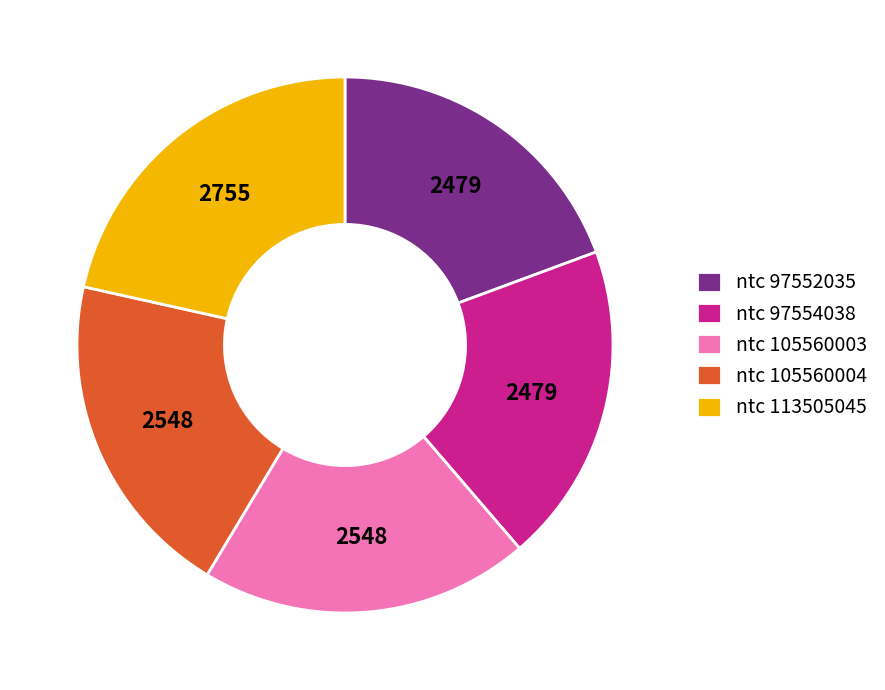

The ntc 97552035 slice represents 31% of the pie. True or false?

False